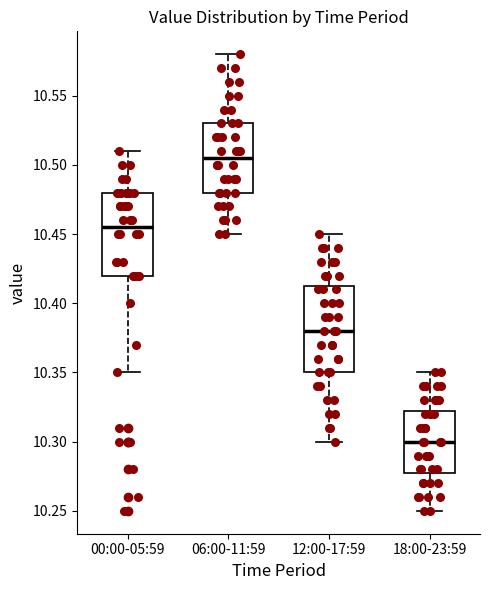

Reading left to right, read every box against the y-axis: the position of its median line, the range the box covers, and the ends of its whiskers. The values are not printed on the chart, so give them approximately, as read against the axis.

00:00-05:59: median 10.455, box 10.420 to 10.480, whiskers 10.350 to 10.510
06:00-11:59: median 10.505, box 10.480 to 10.530, whiskers 10.450 to 10.580
12:00-17:59: median 10.380, box 10.350 to 10.415, whiskers 10.300 to 10.450
18:00-23:59: median 10.300, box 10.280 to 10.325, whiskers 10.250 to 10.350